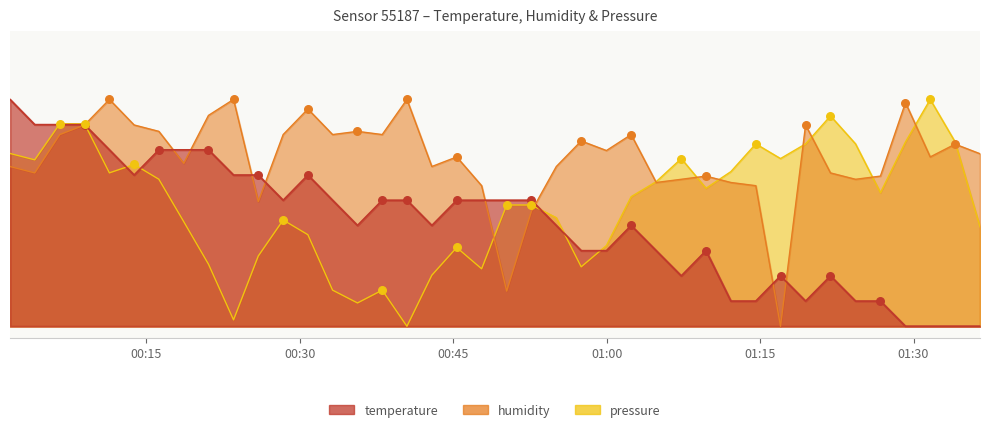

At how many categories does at least one series exceed 0?

40